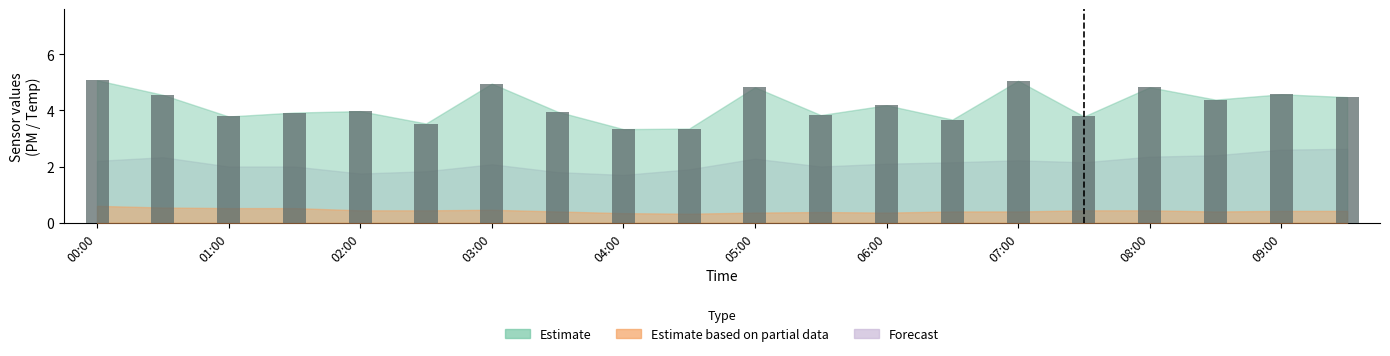

What is the maximum value shown in the chart?

5.1